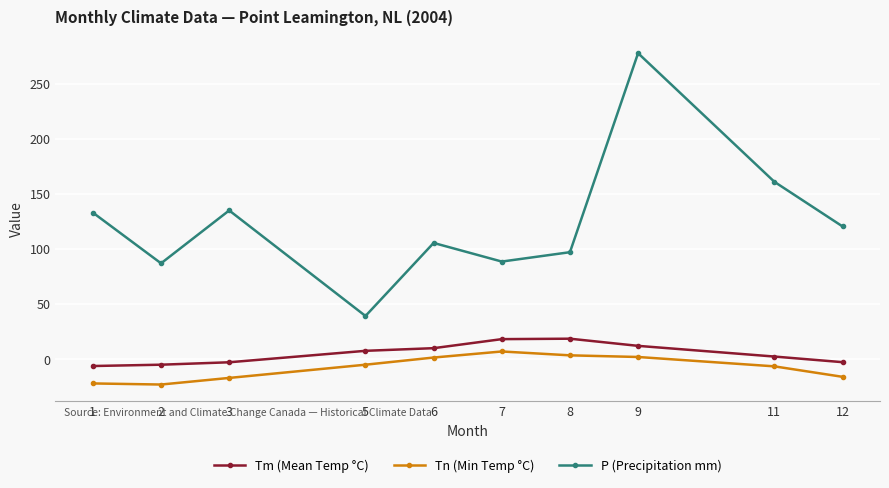

Which series has the largest range (max minus min)?

P (Precipitation mm)